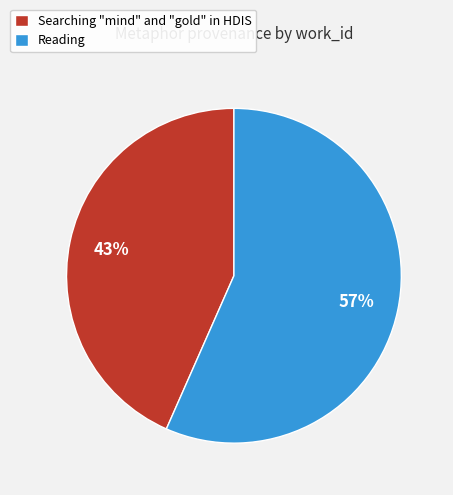

What percentage is the Reading slice, to the nearest percent?

57%